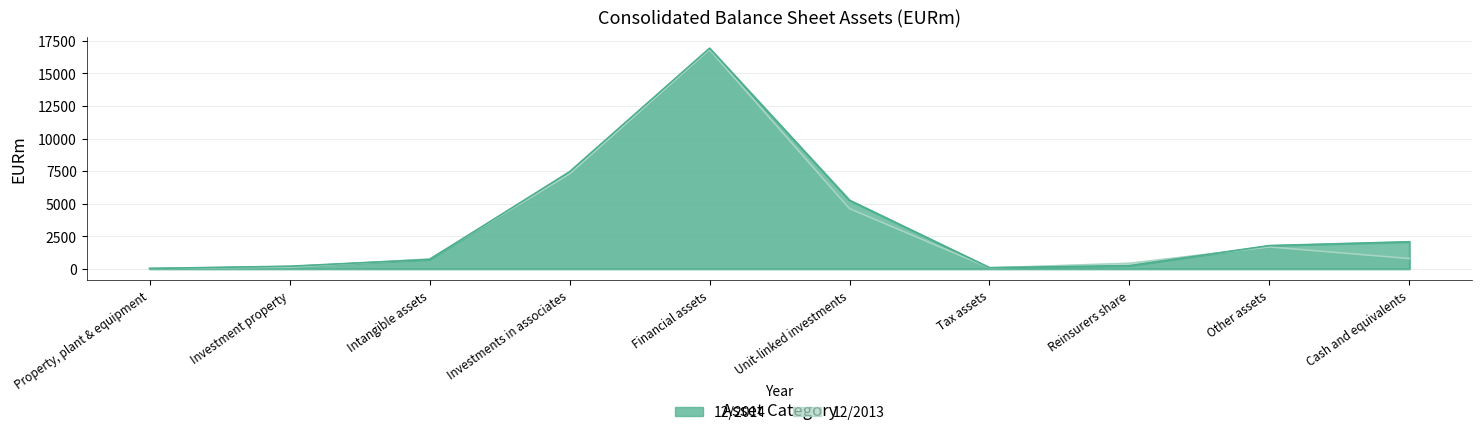

What is the difference between the highest and lowest values at Investment property?

70.0